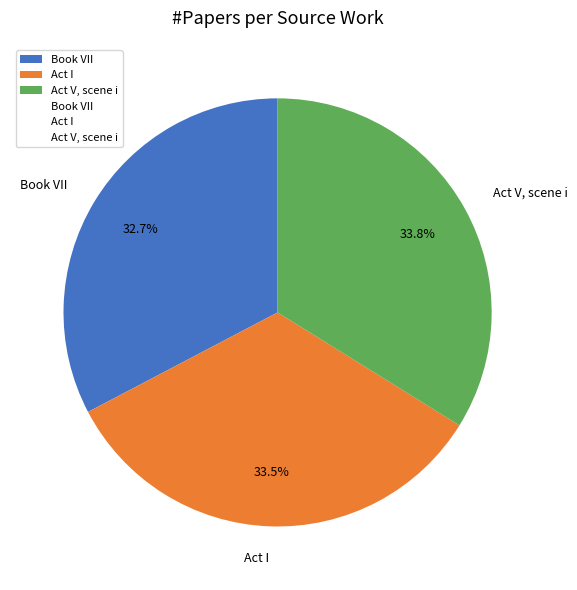

Does Act V, scene i represent more than half of the total?

No